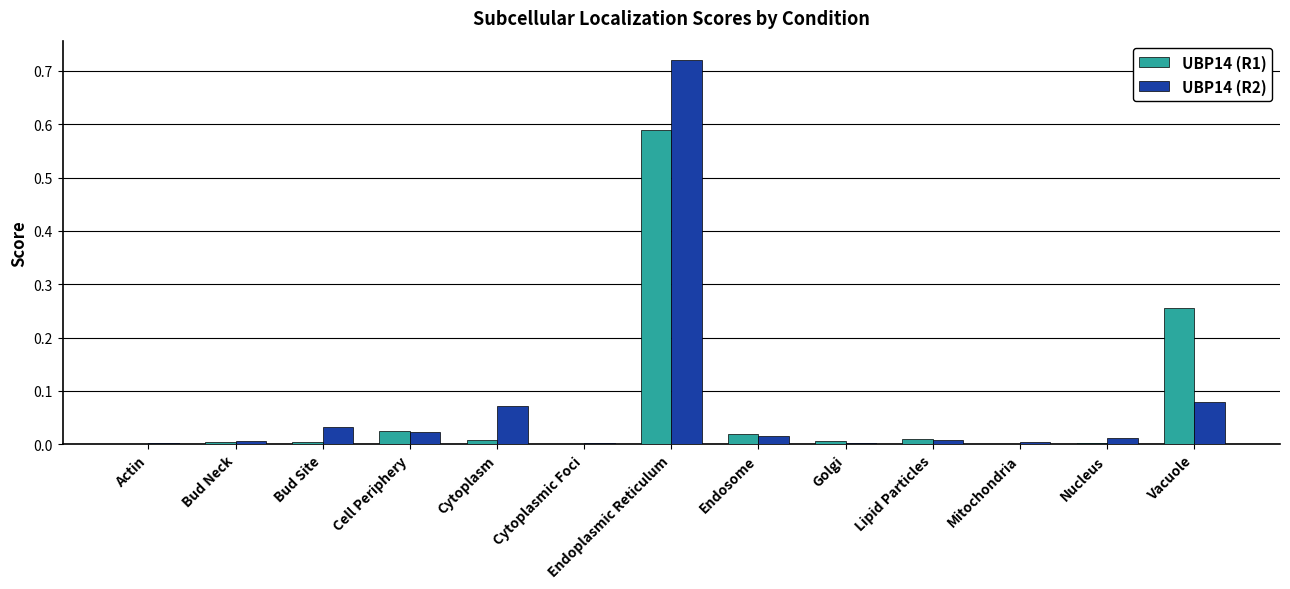

The UBP14 (R2) series shows 0.0 at Bud Neck. True or false?

True